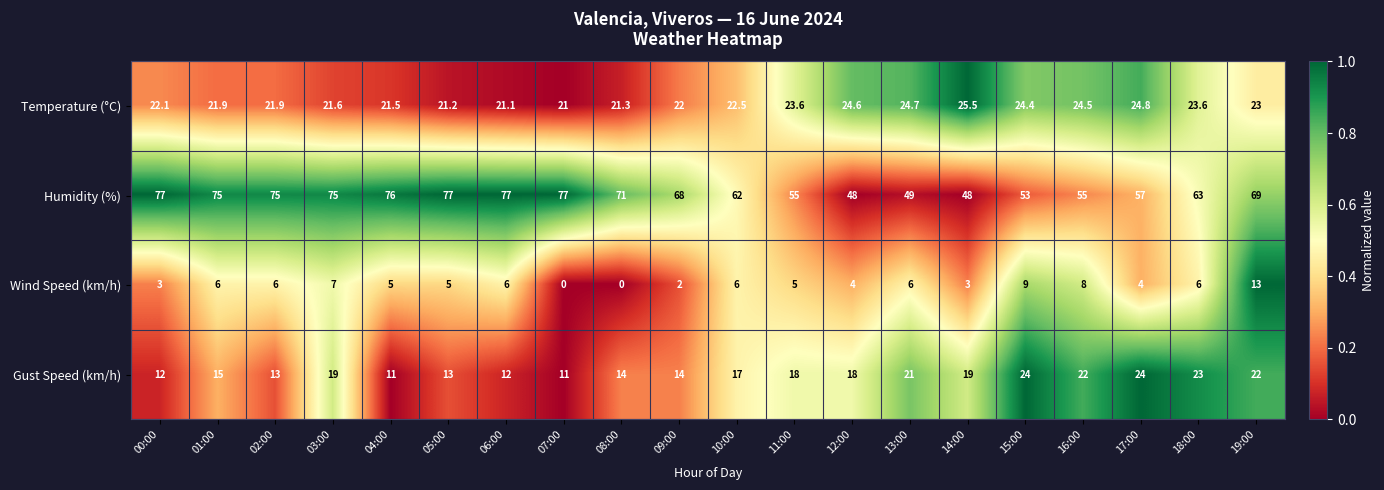

Rank the series by their maximum value, from lowest to highest.

Wind Speed (km/h), Gust Speed (km/h), Temperature (°C), Humidity (%)